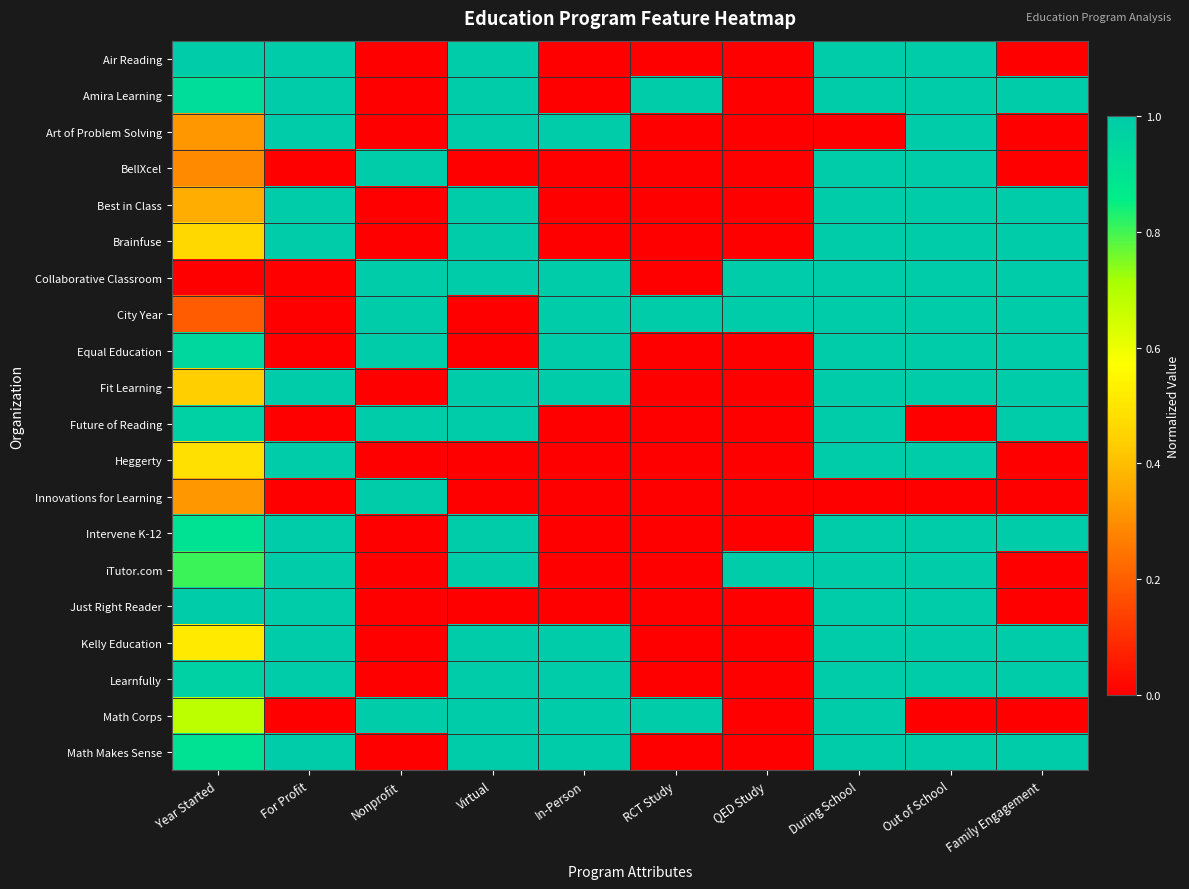

Reading left to right, what are all the values shown in this chart?

Air Reading: Year Started=1.0	For Profit=1.0	Nonprofit=0.0	Virtual=1.0	In-Person=0.0	RCT Study=0.0	QED Study=0.0	During School=1.0	Out of School=1.0	Family Engagement=0.0
Amira Learning: Year Started=0.9	For Profit=1.0	Nonprofit=0.0	Virtual=1.0	In-Person=0.0	RCT Study=1.0	QED Study=0.0	During School=1.0	Out of School=1.0	Family Engagement=1.0
Art of Problem Solving: Year Started=0.3	For Profit=1.0	Nonprofit=0.0	Virtual=1.0	In-Person=1.0	RCT Study=0.0	QED Study=0.0	During School=0.0	Out of School=1.0	Family Engagement=0.0
BellXcel: Year Started=0.3	For Profit=0.0	Nonprofit=1.0	Virtual=0.0	In-Person=0.0	RCT Study=0.0	QED Study=0.0	During School=1.0	Out of School=1.0	Family Engagement=0.0
Best in Class: Year Started=0.4	For Profit=1.0	Nonprofit=0.0	Virtual=1.0	In-Person=0.0	RCT Study=0.0	QED Study=0.0	During School=1.0	Out of School=1.0	Family Engagement=1.0
Brainfuse: Year Started=0.5	For Profit=1.0	Nonprofit=0.0	Virtual=1.0	In-Person=0.0	RCT Study=0.0	QED Study=0.0	During School=1.0	Out of School=1.0	Family Engagement=1.0
Collaborative Classroom: Year Started=0.0	For Profit=0.0	Nonprofit=1.0	Virtual=1.0	In-Person=1.0	RCT Study=0.0	QED Study=1.0	During School=1.0	Out of School=1.0	Family Engagement=1.0
City Year: Year Started=0.2	For Profit=0.0	Nonprofit=1.0	Virtual=0.0	In-Person=1.0	RCT Study=1.0	QED Study=1.0	During School=1.0	Out of School=1.0	Family Engagement=1.0
Equal Education: Year Started=1.0	For Profit=0.0	Nonprofit=1.0	Virtual=0.0	In-Person=1.0	RCT Study=0.0	QED Study=0.0	During School=1.0	Out of School=1.0	Family Engagement=1.0
Fit Learning: Year Started=0.4	For Profit=1.0	Nonprofit=0.0	Virtual=1.0	In-Person=1.0	RCT Study=0.0	QED Study=0.0	During School=1.0	Out of School=1.0	Family Engagement=1.0
Future of Reading: Year Started=1.0	For Profit=0.0	Nonprofit=1.0	Virtual=1.0	In-Person=0.0	RCT Study=0.0	QED Study=0.0	During School=1.0	Out of School=0.0	Family Engagement=1.0
Heggerty: Year Started=0.5	For Profit=1.0	Nonprofit=0.0	Virtual=0.0	In-Person=0.0	RCT Study=0.0	QED Study=0.0	During School=1.0	Out of School=1.0	Family Engagement=0.0
Innovations for Learning: Year Started=0.3	For Profit=0.0	Nonprofit=1.0	Virtual=0.0	In-Person=0.0	RCT Study=0.0	QED Study=0.0	During School=0.0	Out of School=0.0	Family Engagement=0.0
Intervene K-12: Year Started=0.9	For Profit=1.0	Nonprofit=0.0	Virtual=1.0	In-Person=0.0	RCT Study=0.0	QED Study=0.0	During School=1.0	Out of School=1.0	Family Engagement=1.0
iTutor.com: Year Started=0.8	For Profit=1.0	Nonprofit=0.0	Virtual=1.0	In-Person=0.0	RCT Study=0.0	QED Study=1.0	During School=1.0	Out of School=1.0	Family Engagement=0.0
Just Right Reader: Year Started=1.0	For Profit=1.0	Nonprofit=0.0	Virtual=0.0	In-Person=0.0	RCT Study=0.0	QED Study=0.0	During School=1.0	Out of School=1.0	Family Engagement=0.0
Kelly Education: Year Started=0.5	For Profit=1.0	Nonprofit=0.0	Virtual=1.0	In-Person=1.0	RCT Study=0.0	QED Study=0.0	During School=1.0	Out of School=1.0	Family Engagement=1.0
Learnfully: Year Started=1.0	For Profit=1.0	Nonprofit=0.0	Virtual=1.0	In-Person=1.0	RCT Study=0.0	QED Study=0.0	During School=1.0	Out of School=1.0	Family Engagement=1.0
Math Corps: Year Started=0.7	For Profit=0.0	Nonprofit=1.0	Virtual=1.0	In-Person=1.0	RCT Study=1.0	QED Study=0.0	During School=1.0	Out of School=0.0	Family Engagement=0.0
Math Makes Sense: Year Started=0.9	For Profit=1.0	Nonprofit=0.0	Virtual=1.0	In-Person=1.0	RCT Study=0.0	QED Study=0.0	During School=1.0	Out of School=1.0	Family Engagement=1.0